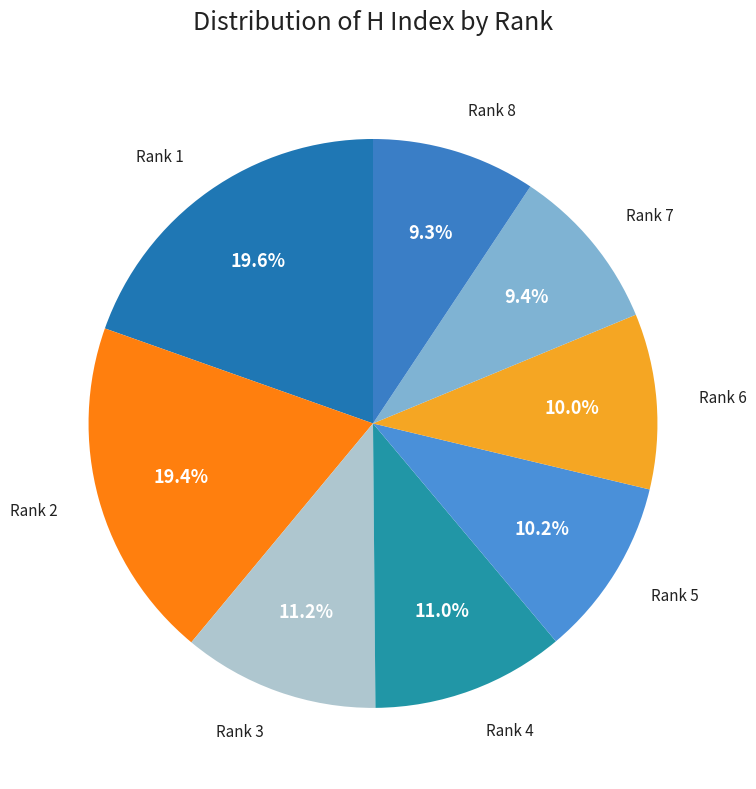

Approximately how many times larger is the value at Rank 5 compared to Rank 4?

0.9